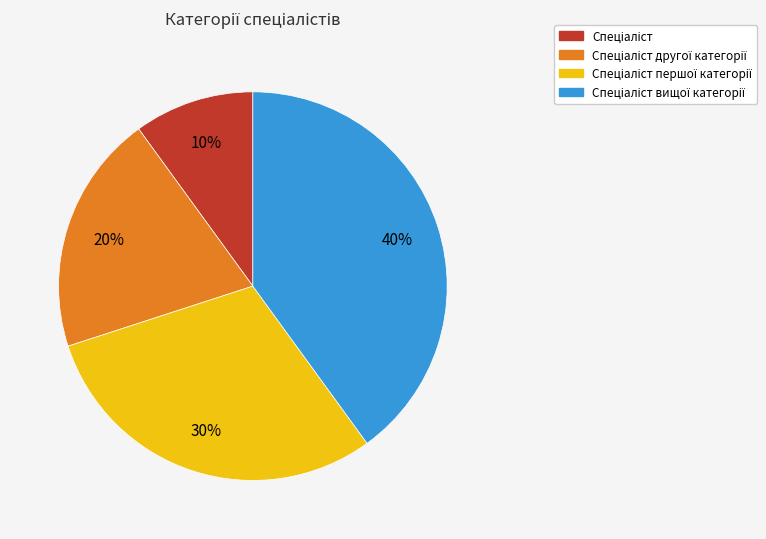

Does any single category account for the majority?

No